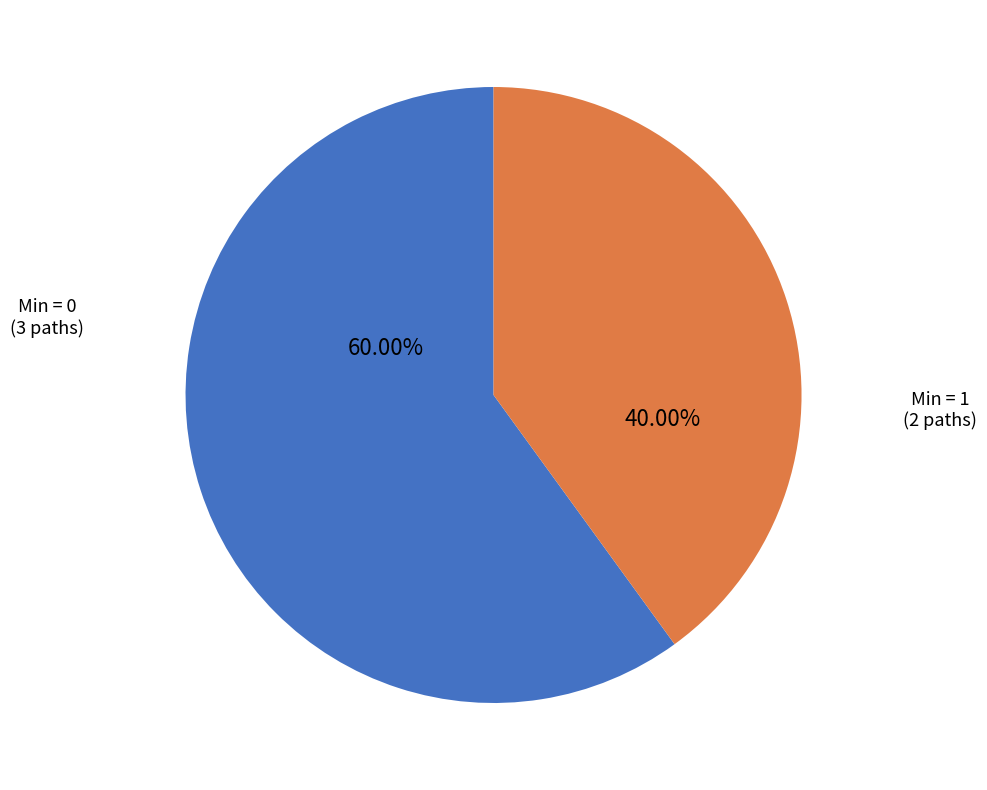

Is there any slice that represents more than half of the pie?

Yes